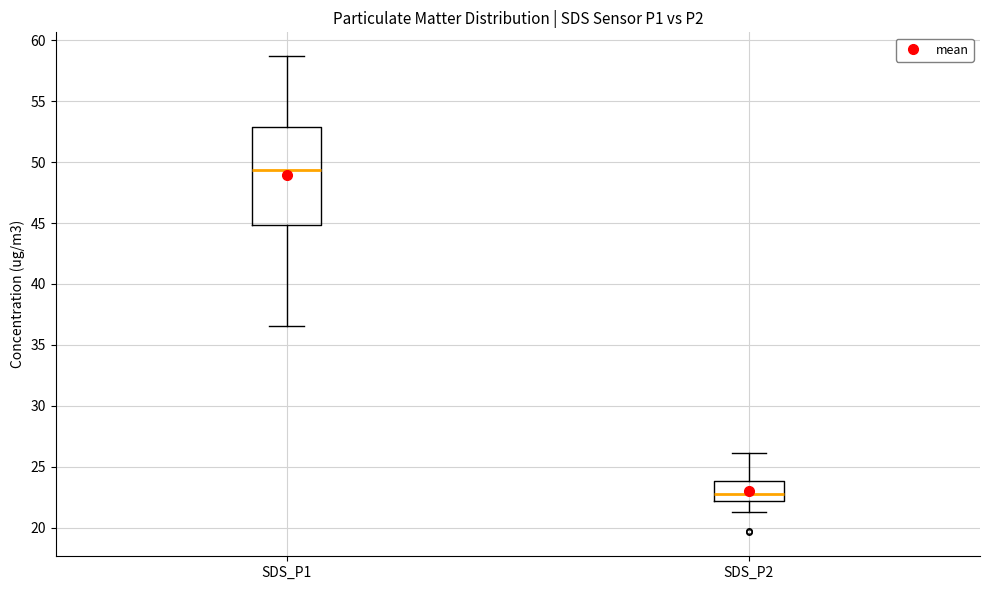

Comparing the boxes themselves (not the whiskers), which one is the tallest?

SDS_P1